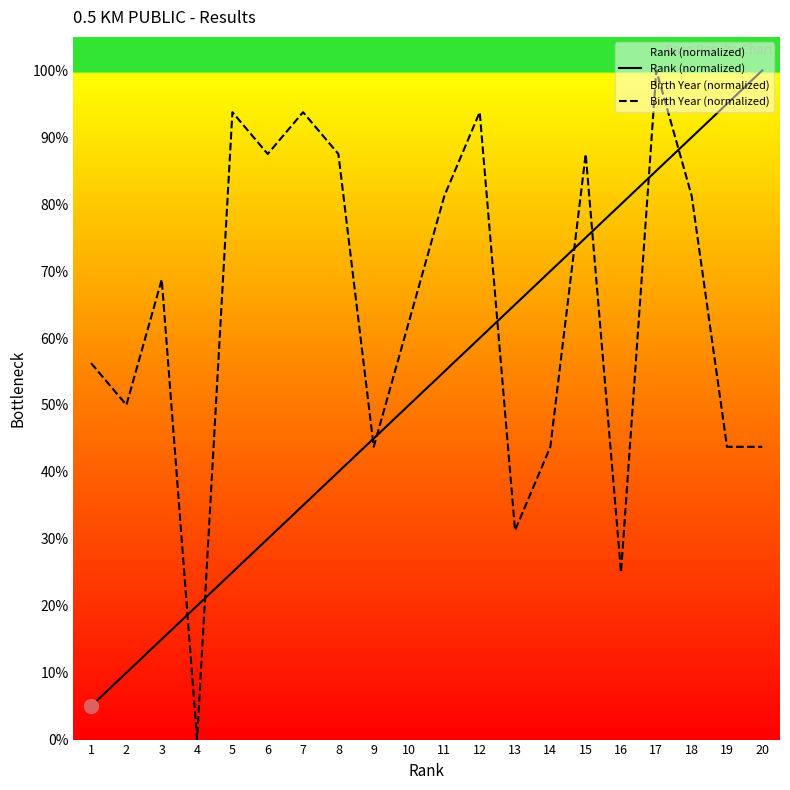

What is the sum of the Rank (normalized) values at 5 and 6?

55.0